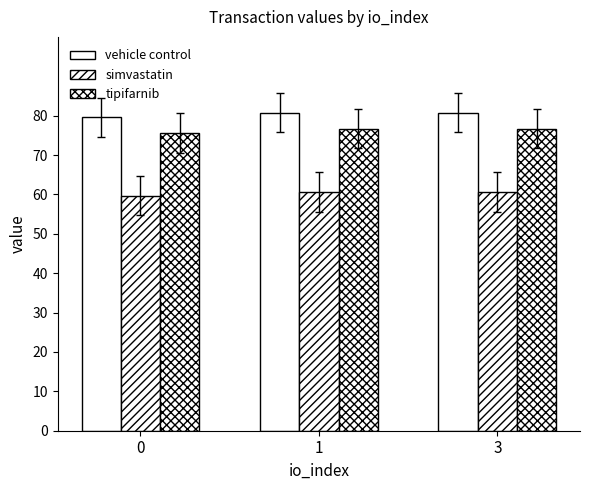

What is the minimum value shown in the chart?

59.7